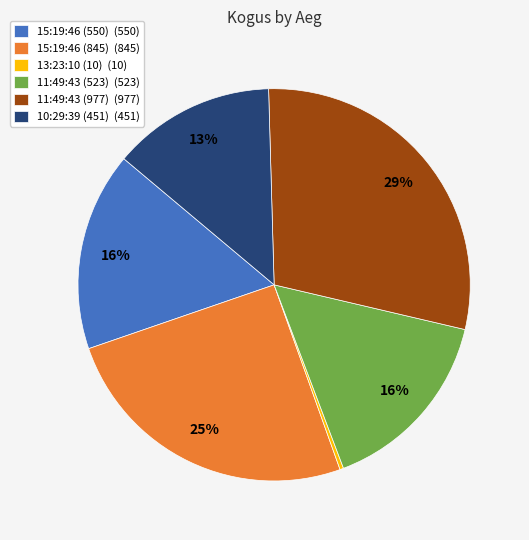

Is the sum of 15:19:46 (845) (845) and 11:49:43 (977) (977) greater than half?

Yes